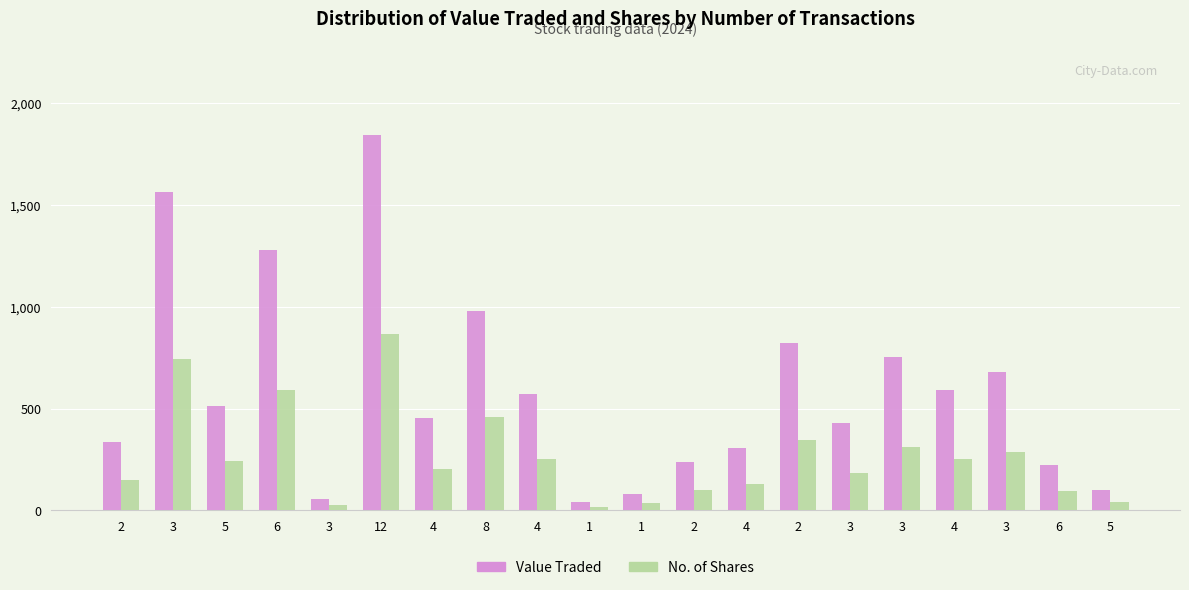

Read the Value Traded value at 4, to the nearest 50.

600